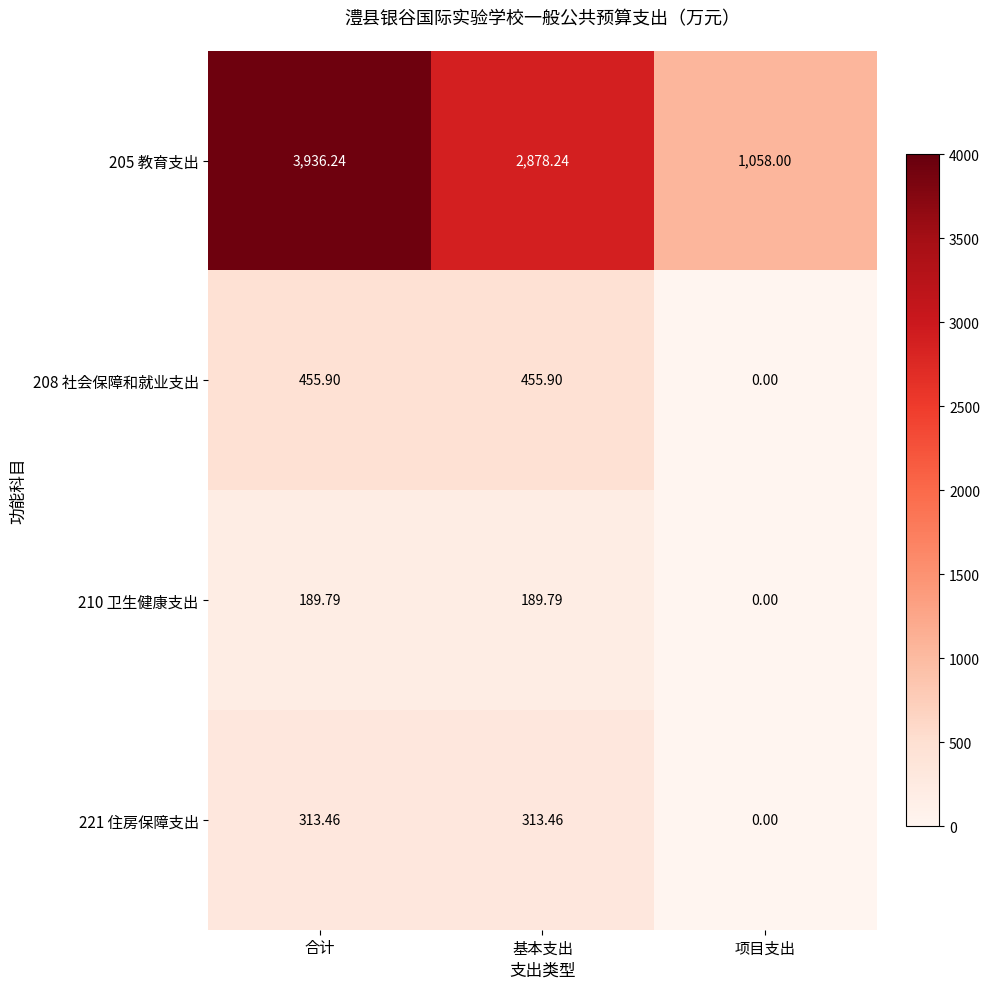

List the labels in order of 205 教育支出 value, smallest first.

项目支出, 基本支出, 合计